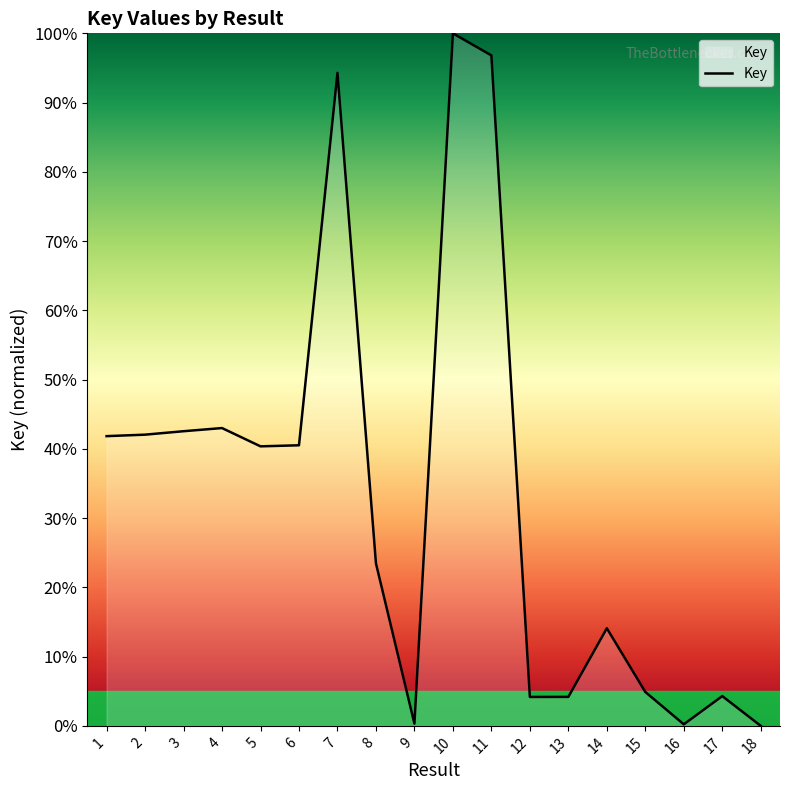

What is the ratio of the value at 10 to the value at 8?

4.3